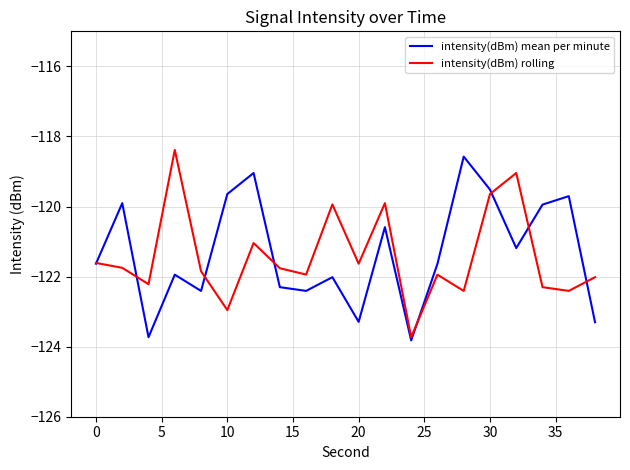

What is the minimum value shown in the chart?

-123.8